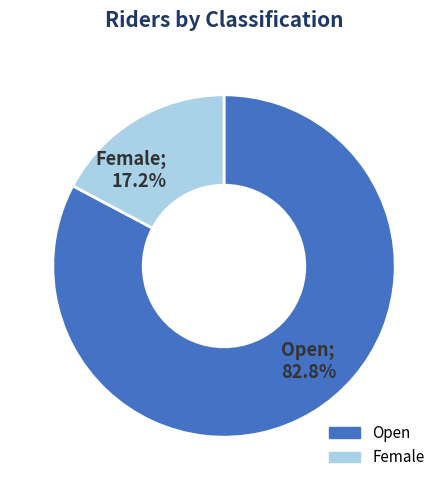

Is it true that Open is 72% of the pie?

False